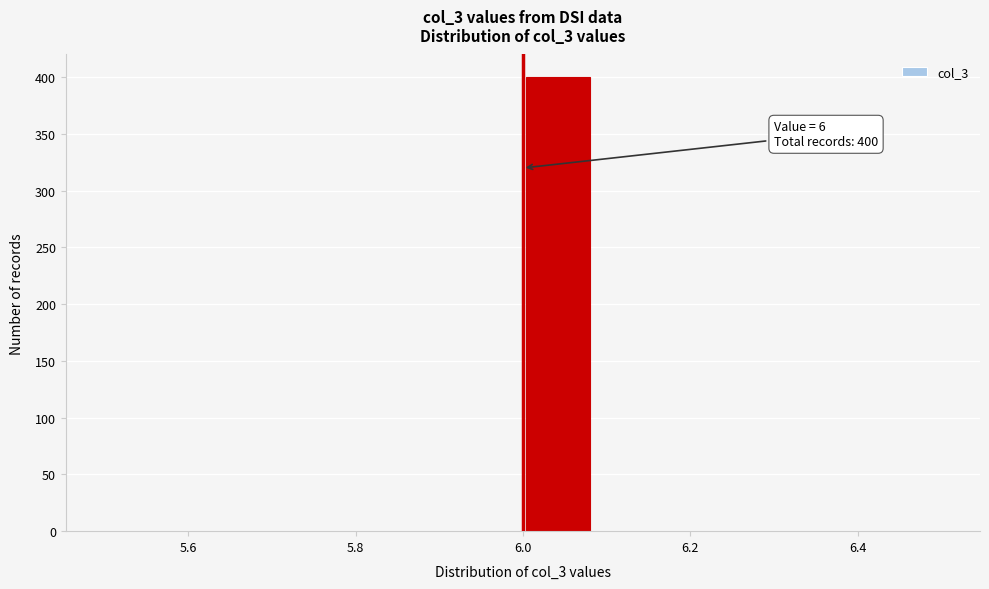

Which range on the x-axis has the tallest bar?

6.00 to 6.08